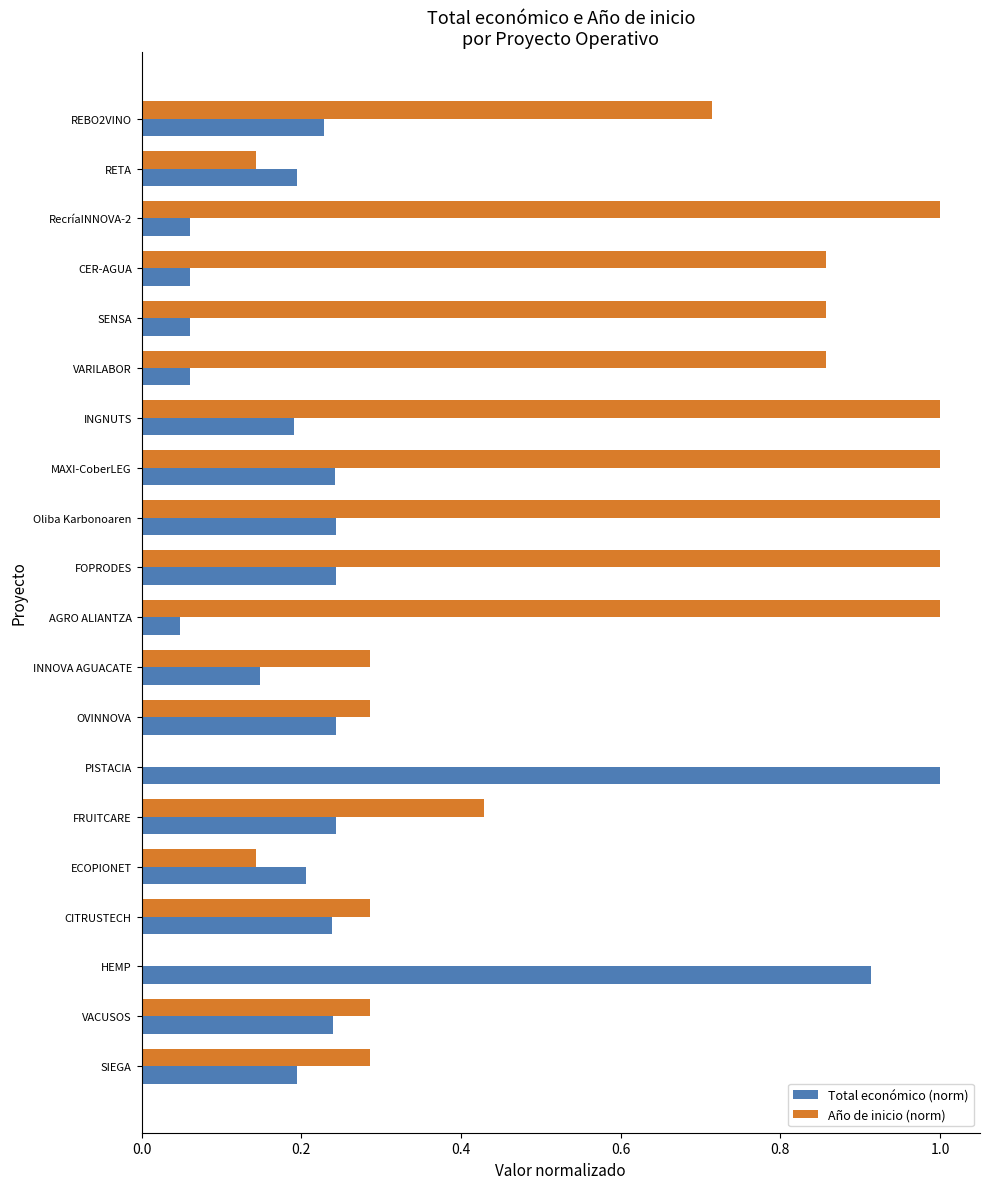

What is the greatest value displayed?

1.0